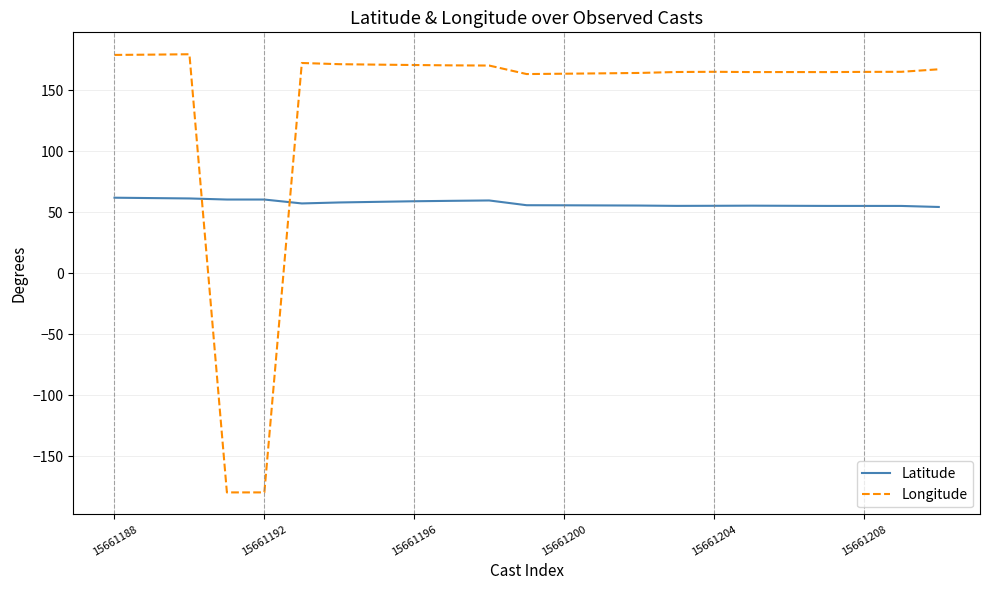

List the series in order of their peak value, highest first.

Longitude, Latitude